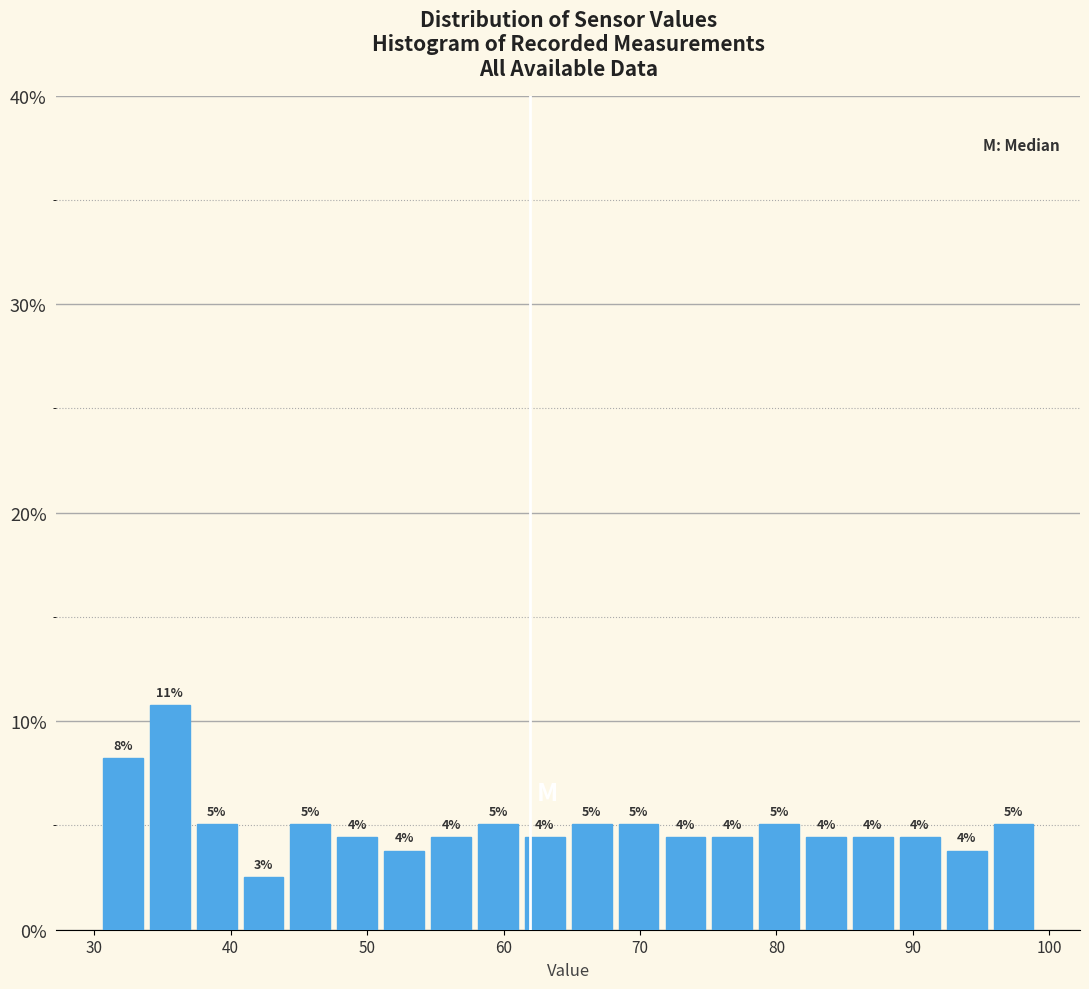

Around what value on the x-axis is the tallest bar? Give the approximate position of its centre, as read against the axis.

36